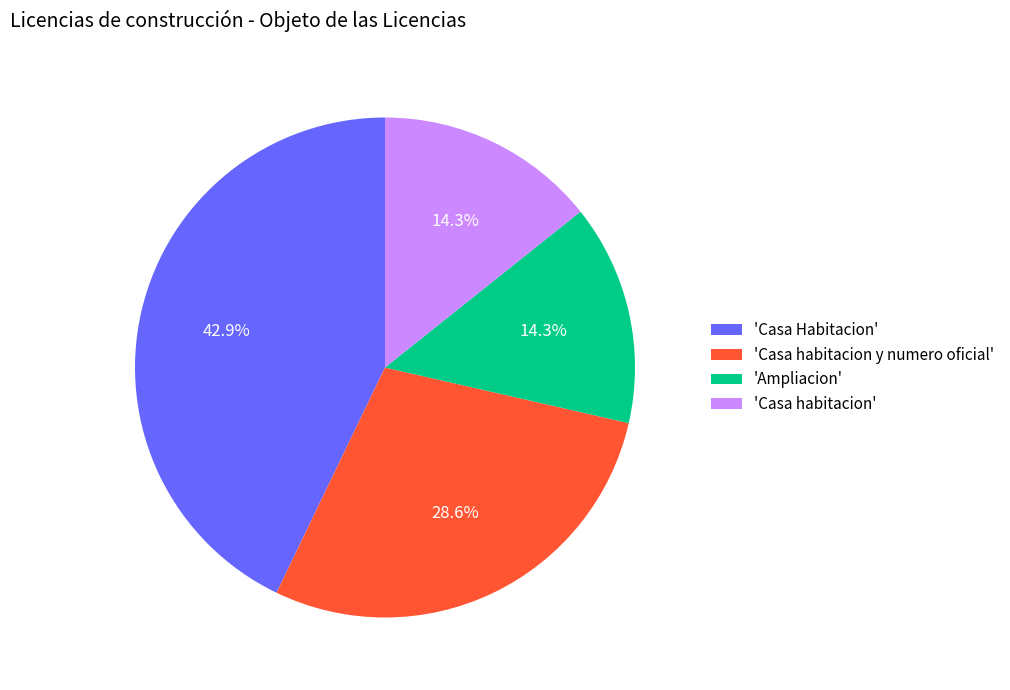

Does 'Ampliacion' represent more than half of the total?

No